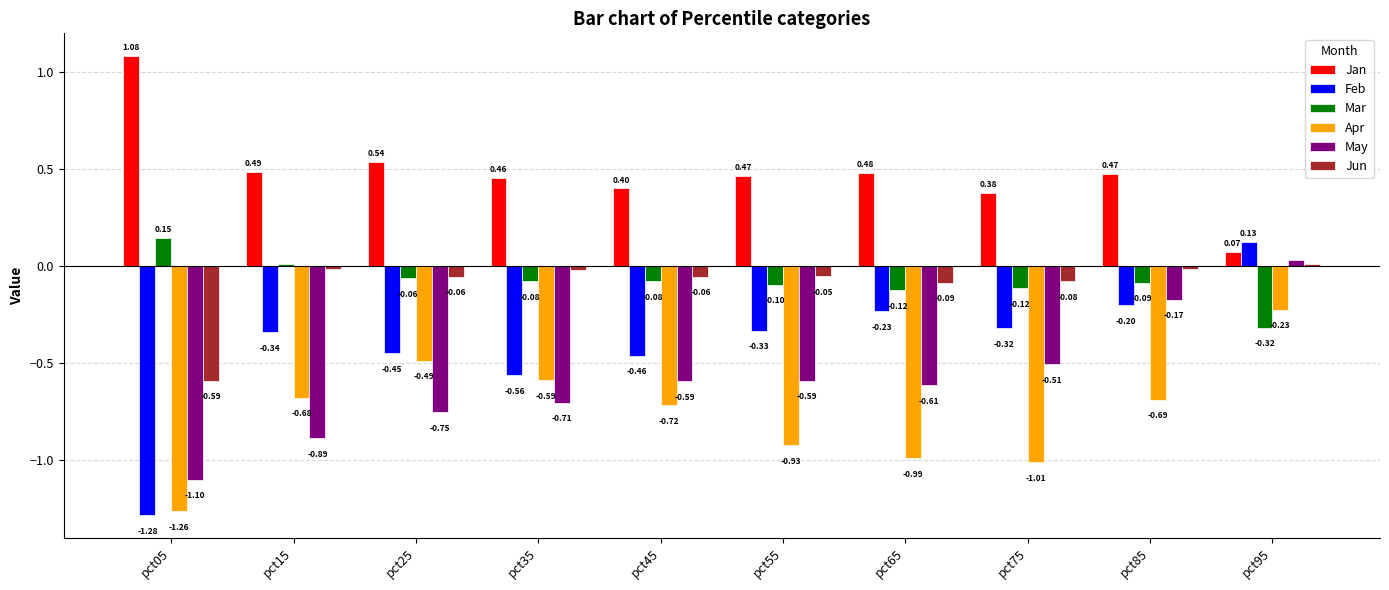

Which series has the largest total across all categories?

Jan